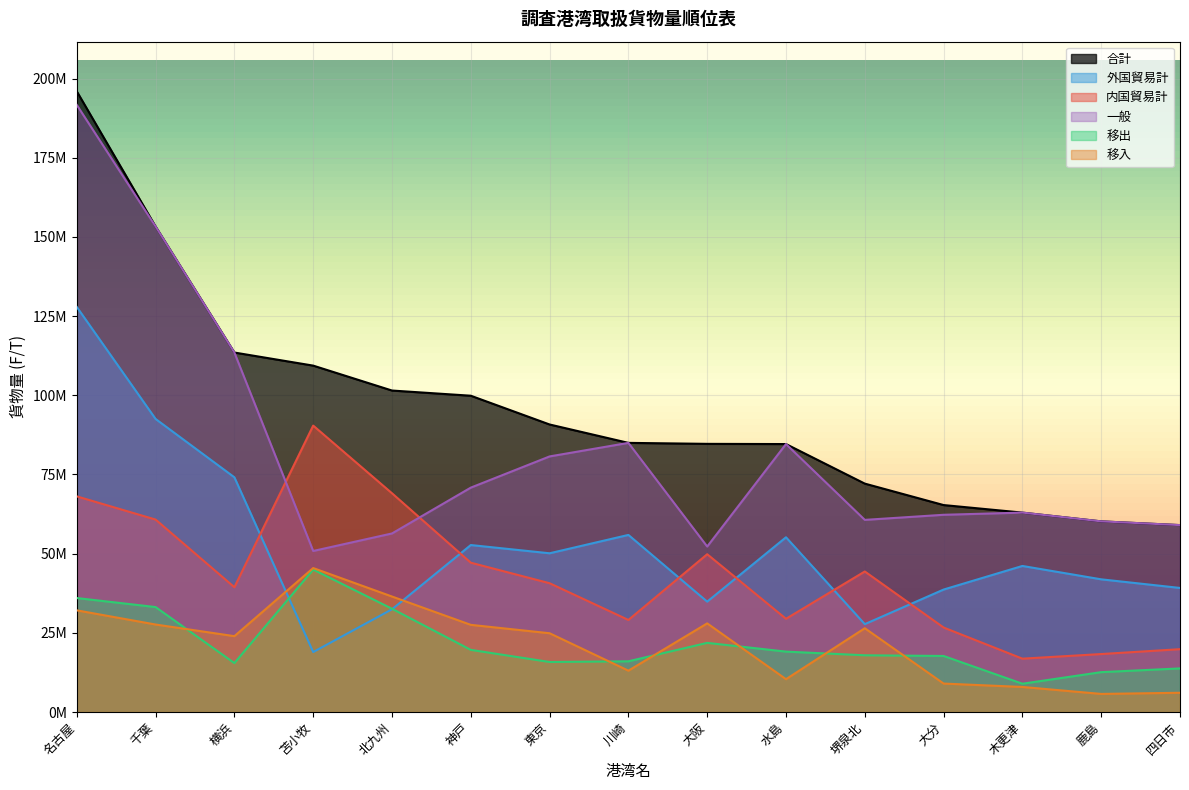

Reading left to right, what are all the values shown in this chart?

合計: 195968495	153291264	113499857	109366609	101500369	99860819	90780146	84975283	84663546	84600516	72111791	65339237	62958386	60194366	59011286
内国貿易計: 68085178	60761097	39397459	90433169	69063826	47143010	40663990	29063338	49818182	29432129	44371046	26677464	16844184	18301732	19840606
移入: 32100206	27623777	23950315	45452257	36464631	27520808	24872209	13050946	27987002	10361349	26458346	8982841	7911270	5712693	6076141
外国貿易計: 127883317	92530167	74102398	18933440	32436543	52717809	50116156	55911945	34845364	55168387	27740745	38661773	46114202	41892634	39170680
移出: 35984972	33137320	15447144	44980912	32599195	19622202	15791781	16012392	21831180	19070780	17912700	17694623	8932914	12589039	13764465
一般: 191674100	153291264	113499857	50842924	56373204	70842509	80694416	84975283	52246966	84600516	60662791	62269237	62958386	60194366	59011286